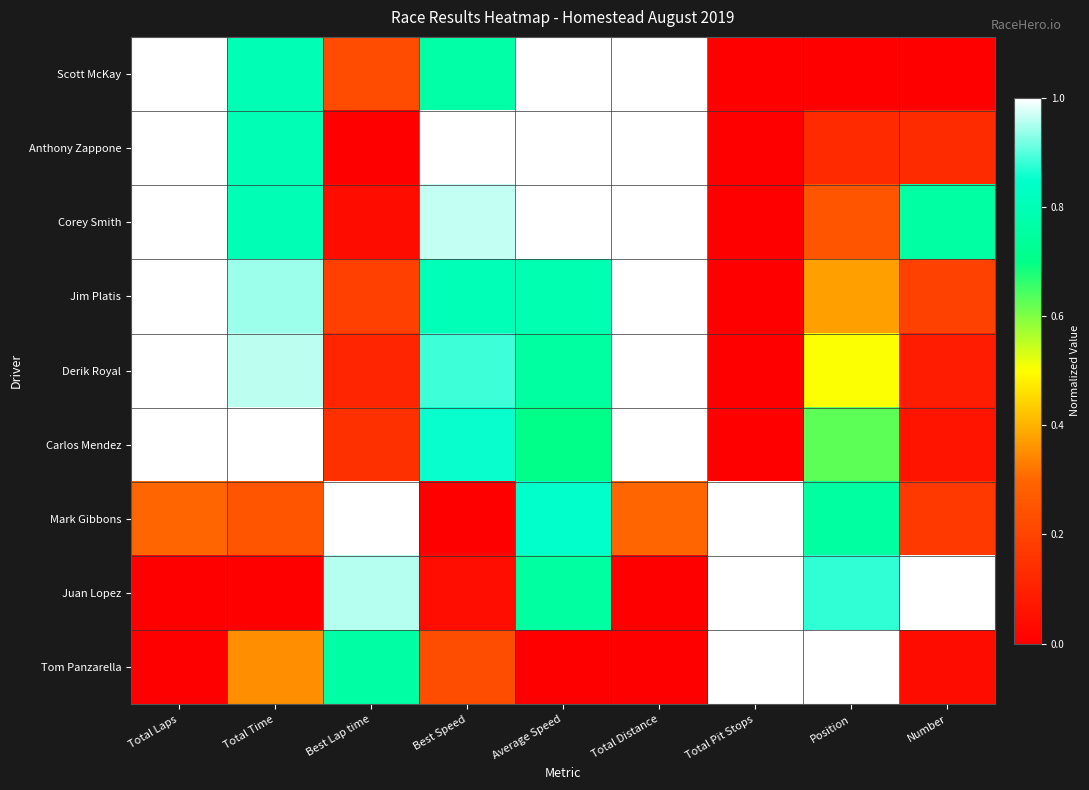

Reading left to right, extract all data points from this chart.

Scott McKay: Total Laps=1.0	Total Time=0.8	Best Lap time=0.2	Best Speed=0.8	Average Speed=1.0	Total Distance=1.0	Total Pit Stops=0.0	Position=0.0	Number=0.0
Anthony Zappone: Total Laps=1.0	Total Time=0.8	Best Lap time=0.0	Best Speed=1.0	Average Speed=1.0	Total Distance=1.0	Total Pit Stops=0.0	Position=0.1	Number=0.1
Corey Smith: Total Laps=1.0	Total Time=0.8	Best Lap time=0.0	Best Speed=1.0	Average Speed=1.0	Total Distance=1.0	Total Pit Stops=0.0	Position=0.2	Number=0.8
Jim Platis: Total Laps=1.0	Total Time=0.9	Best Lap time=0.2	Best Speed=0.8	Average Speed=0.8	Total Distance=1.0	Total Pit Stops=0.0	Position=0.4	Number=0.2
Derik Royal: Total Laps=1.0	Total Time=1.0	Best Lap time=0.1	Best Speed=0.9	Average Speed=0.8	Total Distance=1.0	Total Pit Stops=0.0	Position=0.5	Number=0.1
Carlos Mendez: Total Laps=1.0	Total Time=1.0	Best Lap time=0.1	Best Speed=0.9	Average Speed=0.7	Total Distance=1.0	Total Pit Stops=0.0	Position=0.6	Number=0.1
Mark Gibbons: Total Laps=0.3	Total Time=0.2	Best Lap time=1.0	Best Speed=0.0	Average Speed=0.8	Total Distance=0.3	Total Pit Stops=1.0	Position=0.8	Number=0.2
Juan Lopez: Total Laps=0.0	Total Time=0.0	Best Lap time=1.0	Best Speed=0.0	Average Speed=0.8	Total Distance=0.0	Total Pit Stops=1.0	Position=0.9	Number=1.0
Tom Panzarella: Total Laps=0.0	Total Time=0.4	Best Lap time=0.8	Best Speed=0.2	Average Speed=0.0	Total Distance=0.0	Total Pit Stops=1.0	Position=1.0	Number=0.0